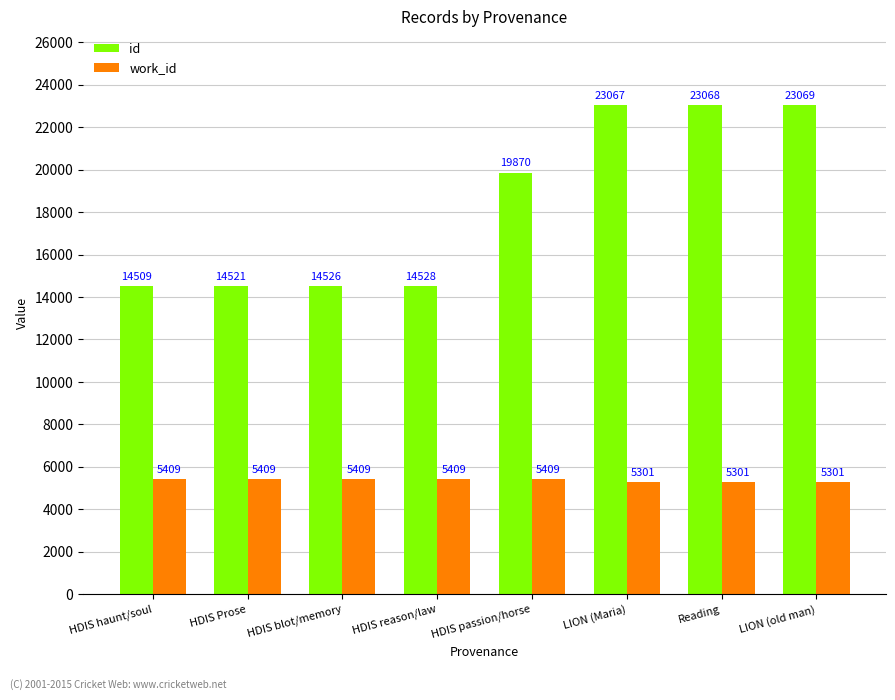

At HDIS haunt/soul, list the series in order from largest to smallest.

id, work_id